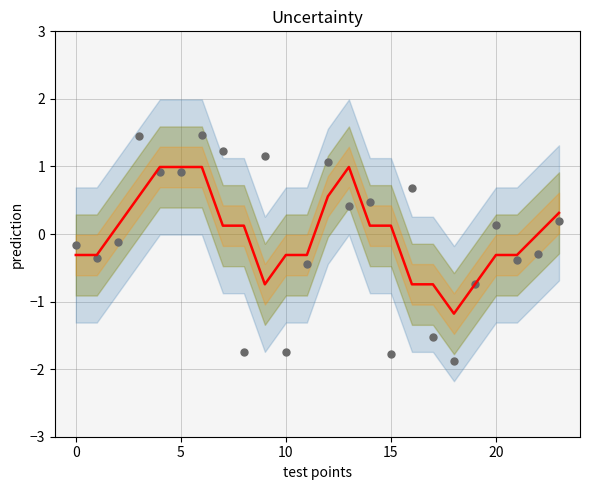

What is the total value across all series at 13?

1.4